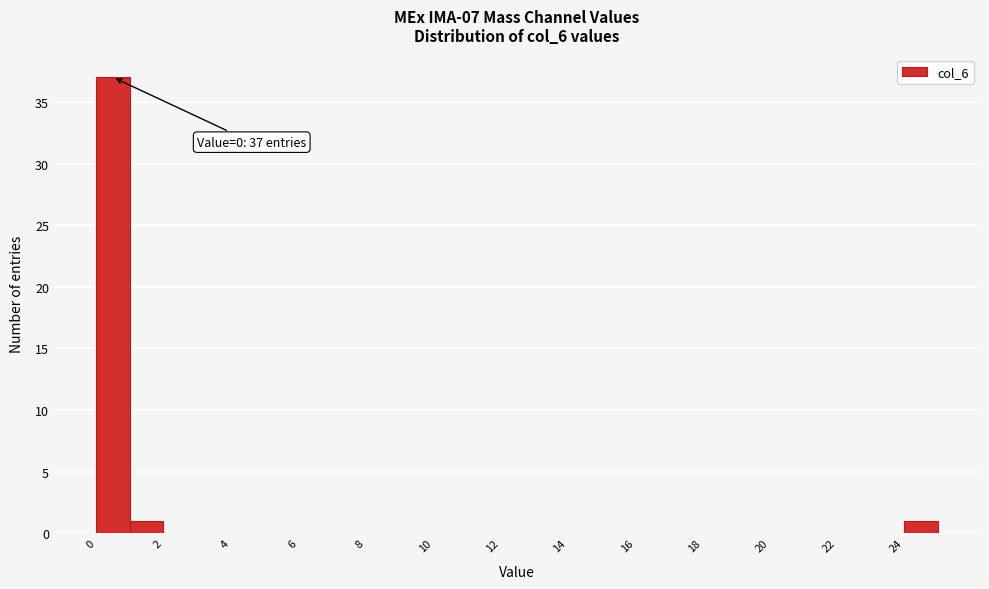

Over which range of the x-axis is the bar tallest?

0 to 1